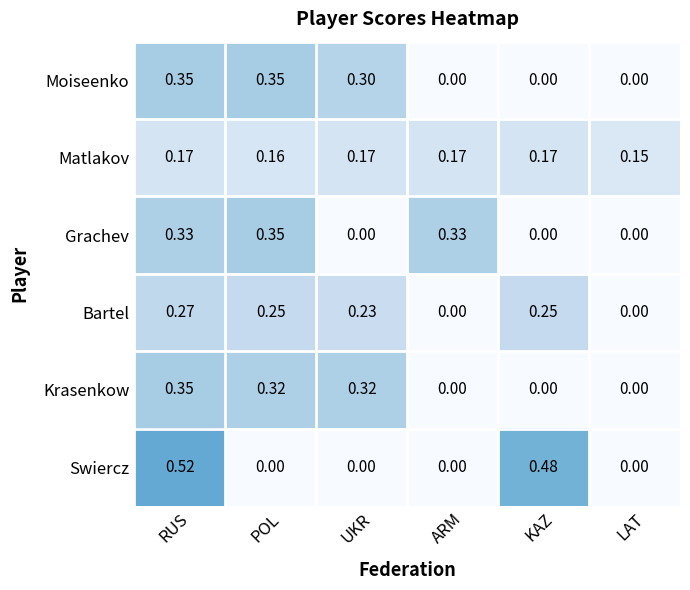

Which series has the largest range (max minus min)?

Swiercz